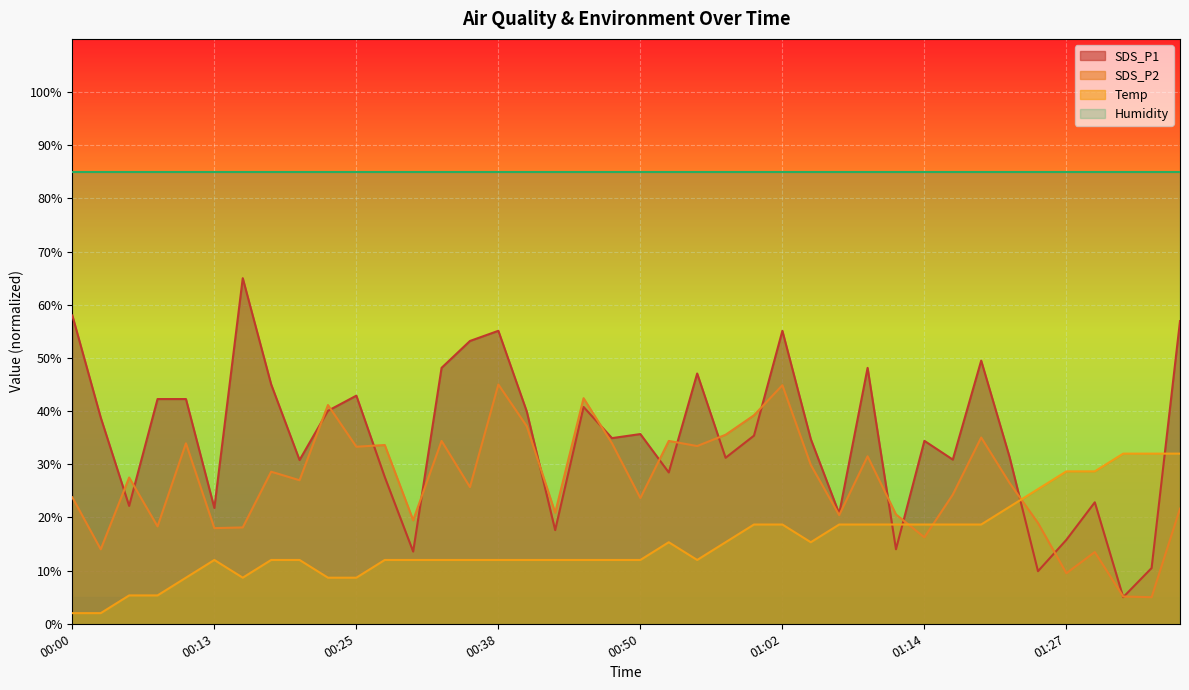

Reading left to right, list all the values displayed in this chart.

SDS_P1: 58.0	38.8	22.2	42.3	42.3	21.8	65.0	45.0	30.8	40.1	42.9	27.6	13.6	48.1	53.2	55.1	39.9	17.6	40.8	34.9	35.7	28.5	47.1	31.2	35.4	55.1	34.7	20.7	48.1	14.0	34.4	30.9	49.5	31.3	9.9	15.8	22.8	5.0	10.5	56.9
SDS_P2: 23.8	14.0	27.5	18.3	33.9	18.0	18.1	28.6	27.0	41.1	33.3	33.6	19.5	34.4	25.7	45.0	37.2	20.9	42.4	33.9	23.6	34.4	33.4	35.5	39.2	44.9	29.9	20.4	31.5	20.6	16.3	24.3	35.0	26.5	19.0	9.5	13.5	5.1	5.0	21.7
Temp: 2.0	2.0	5.3	5.3	8.7	12.0	8.7	12.0	12.0	8.7	8.7	12.0	12.0	12.0	12.0	12.0	12.0	12.0	12.0	12.0	12.0	15.3	12.0	15.3	18.7	18.7	15.3	18.7	18.7	18.7	18.7	18.7	18.7	22.0	25.3	28.7	28.7	32.0	32.0	32.0